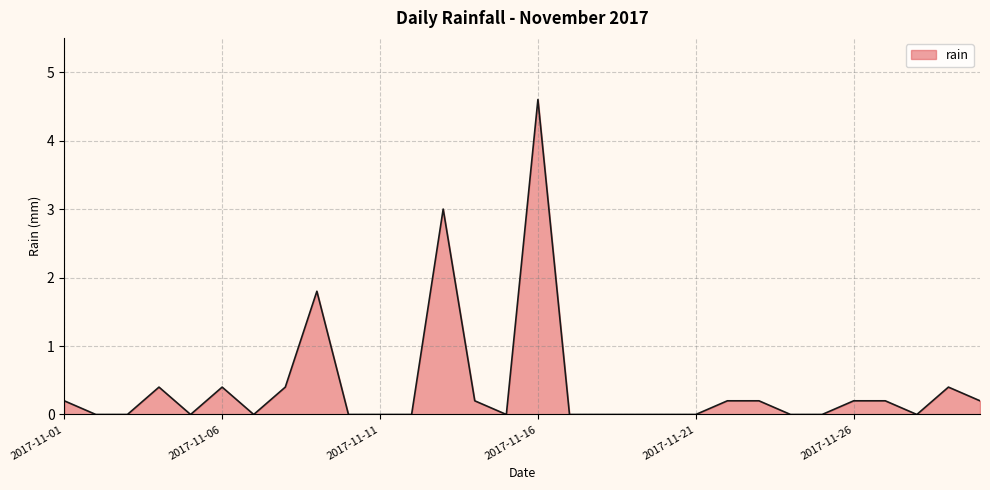

How many series are shown in this chart?

1